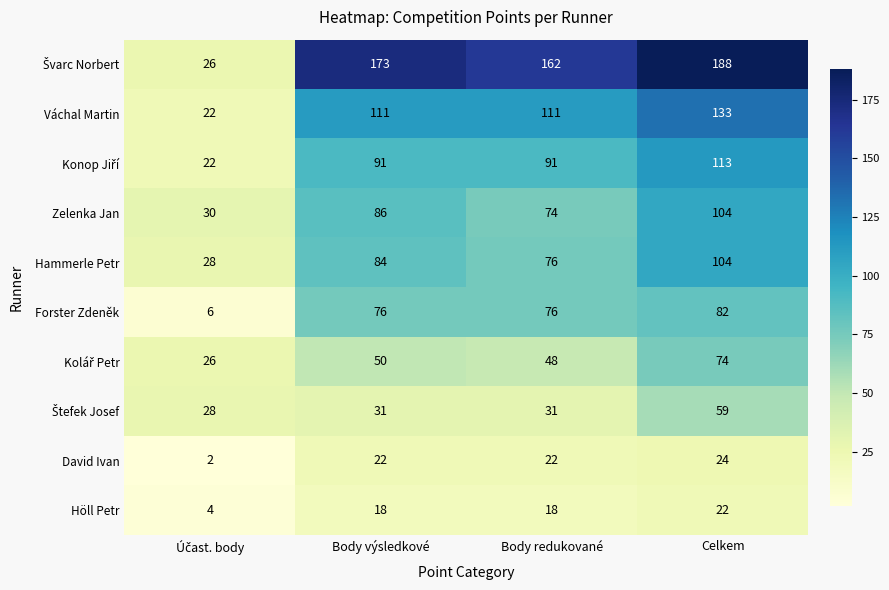

What is the spread (max minus min) of values at Celkem?

166